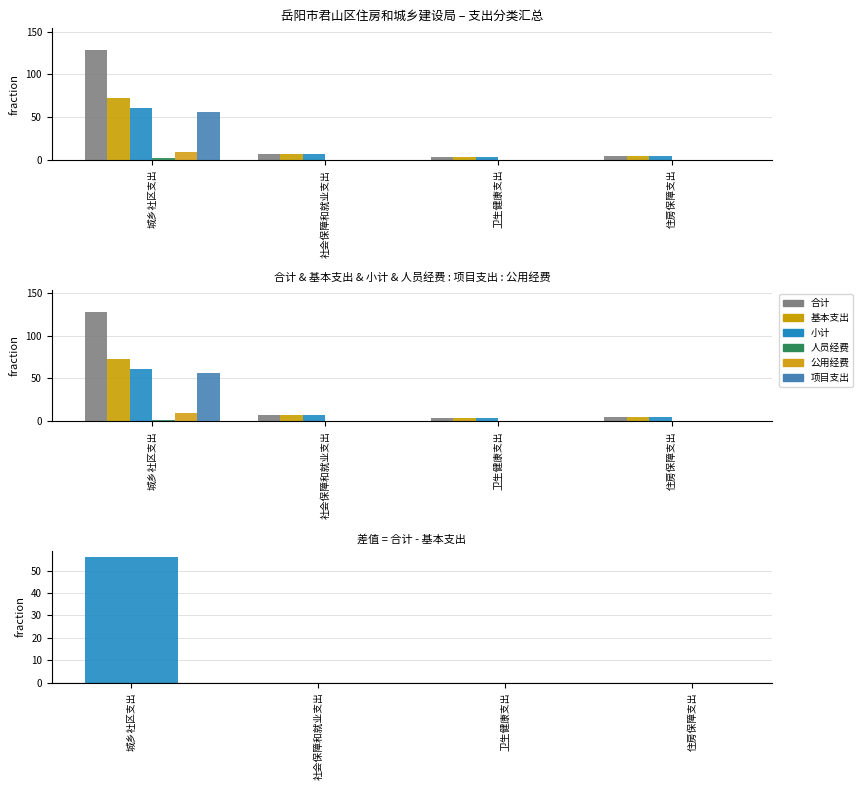

At which label does 合计 reach its minimum?

卫生健康支出